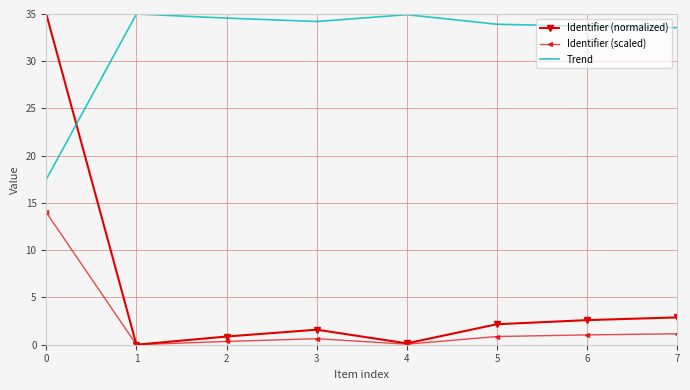

Which series has the widest spread of values?

Identifier (normalized)